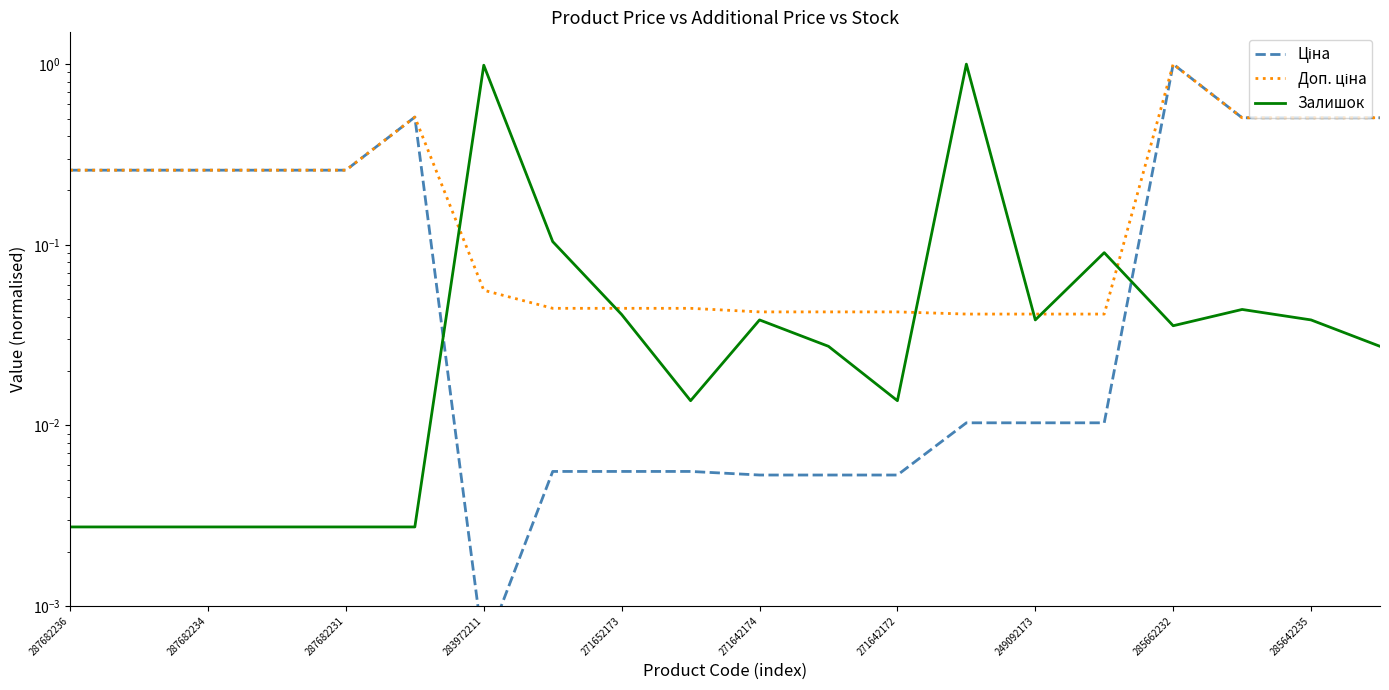

True or false: Ціна and Доп. ціна cross at least once.

False